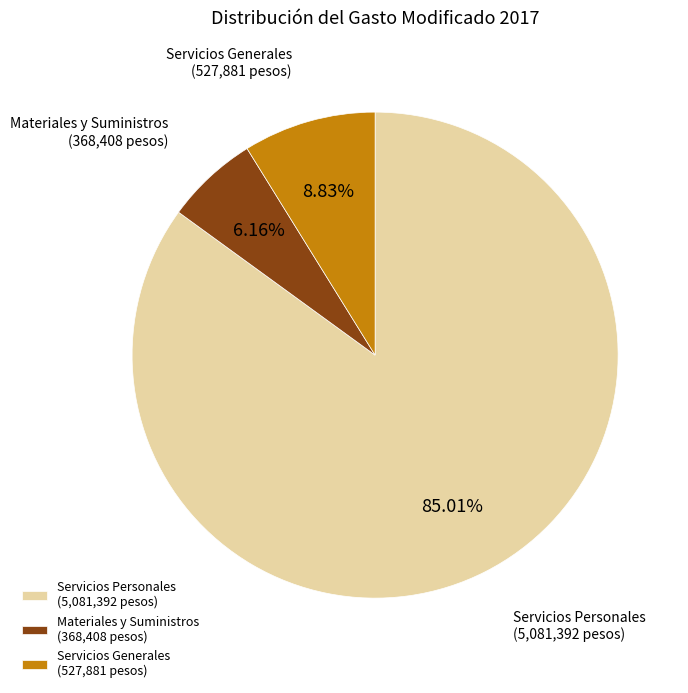

Is it true that Servicios Personales is 76% of the pie?

False